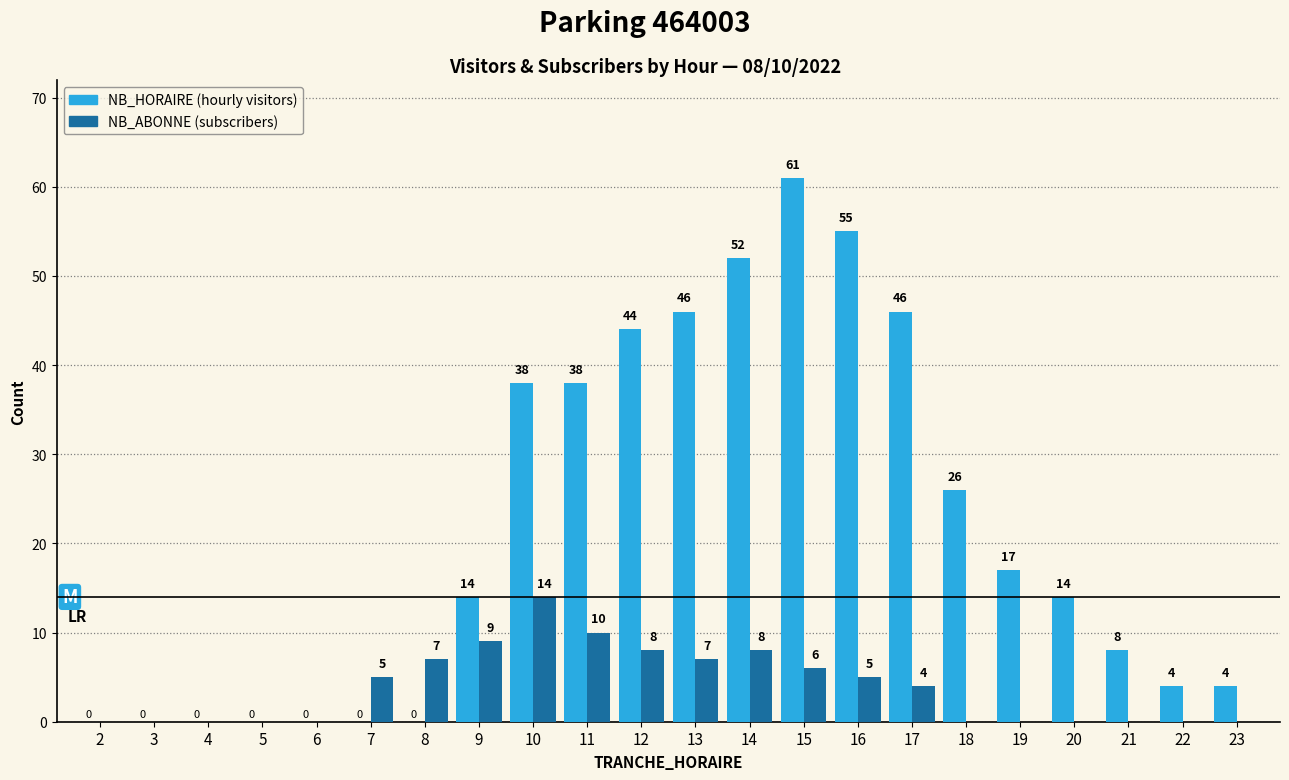

At which category does the chart reach its peak across all series?

15